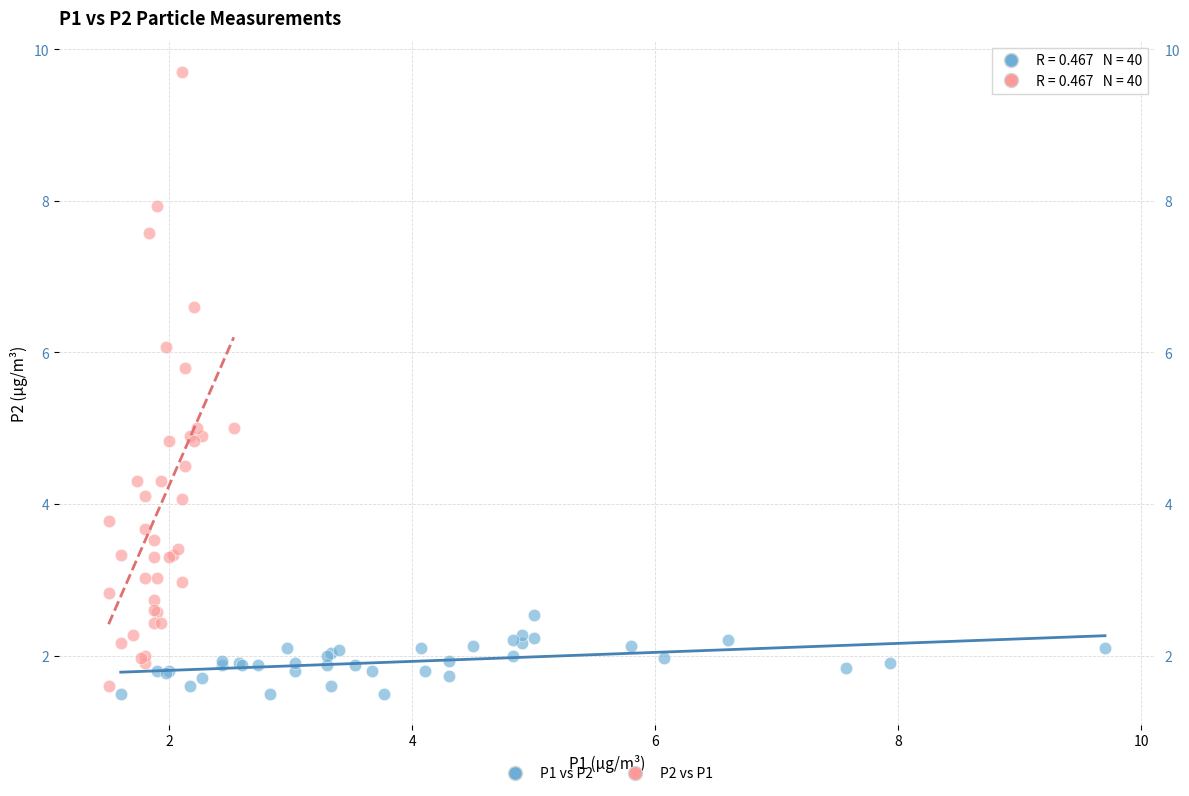

Which series has the widest spread of Y values?

P2 vs P1